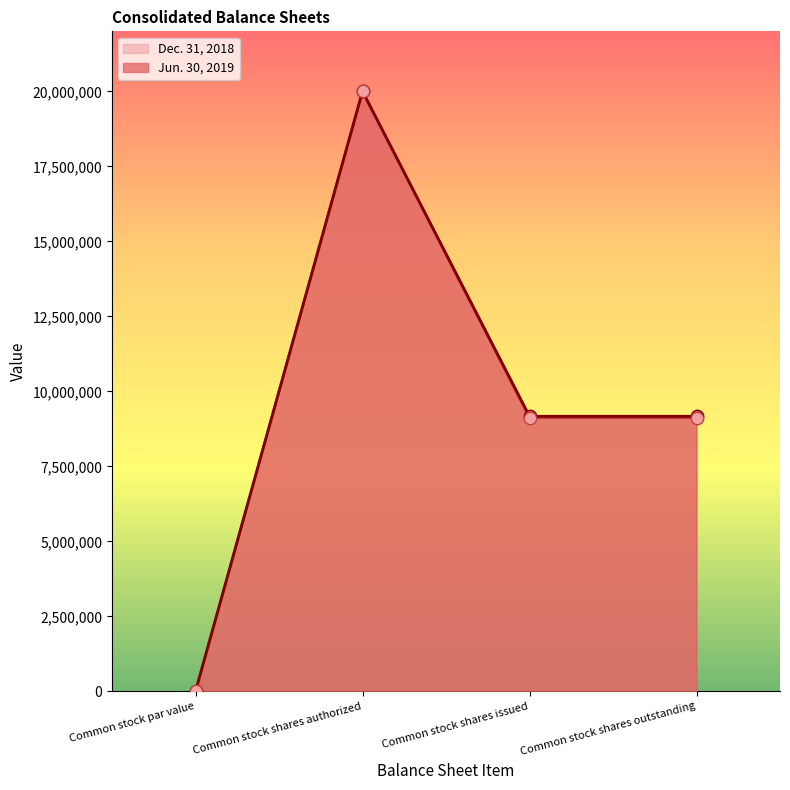

What is the total value across all series at Common stock shares authorized?

40000000